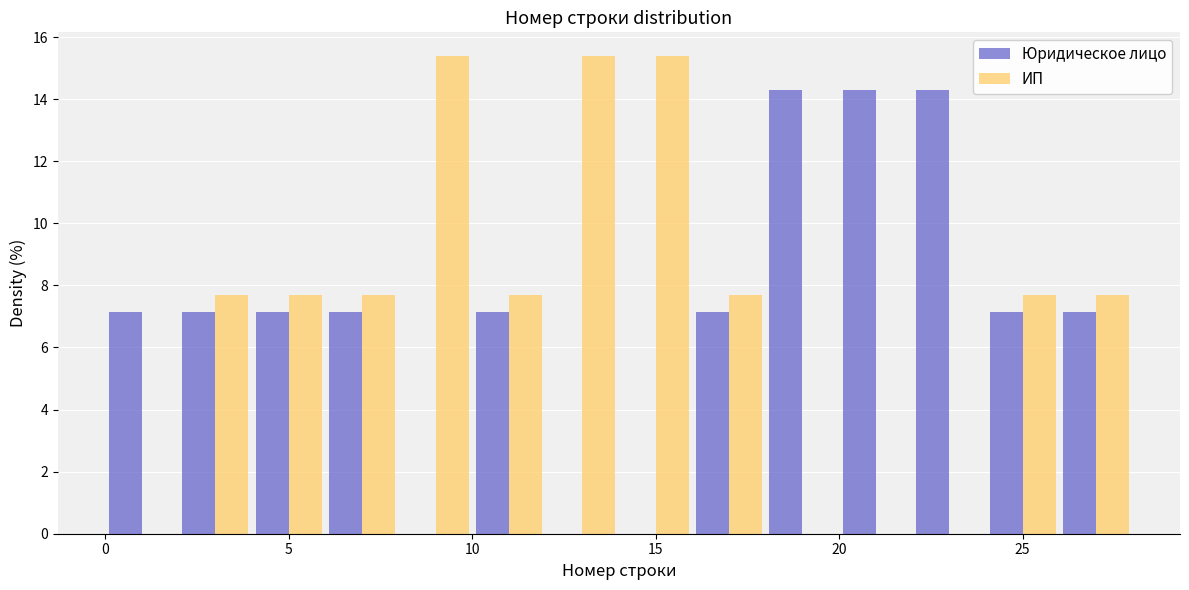

What is the height of the ИП bar covering 12 to 14 on the x-axis? The values are not printed on the chart, so give them approximately, as read against the axis.

15.4